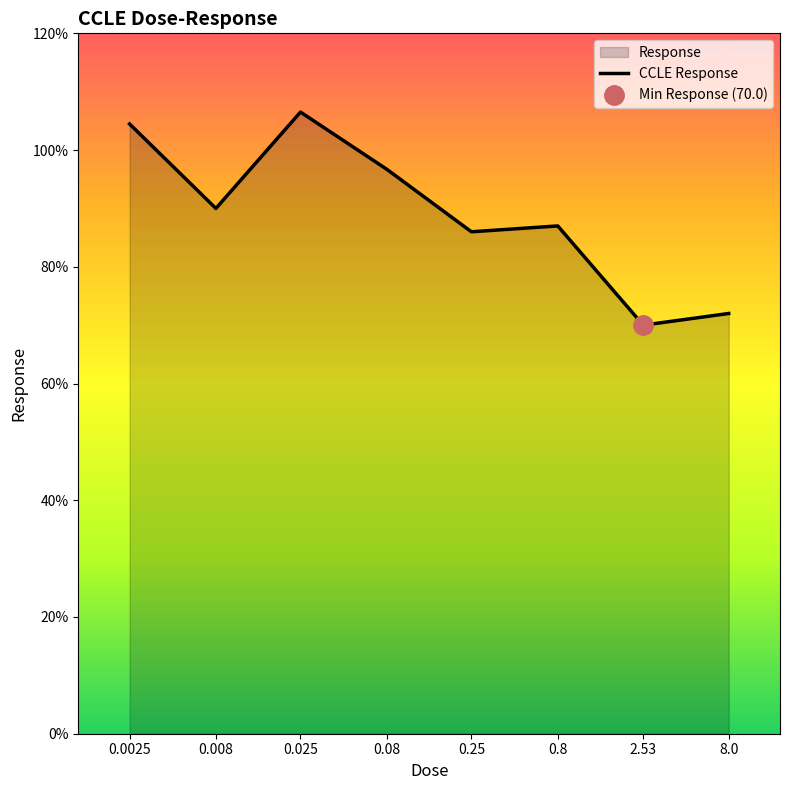

What is the difference between the values at 0.8 and 0.008?

3.0